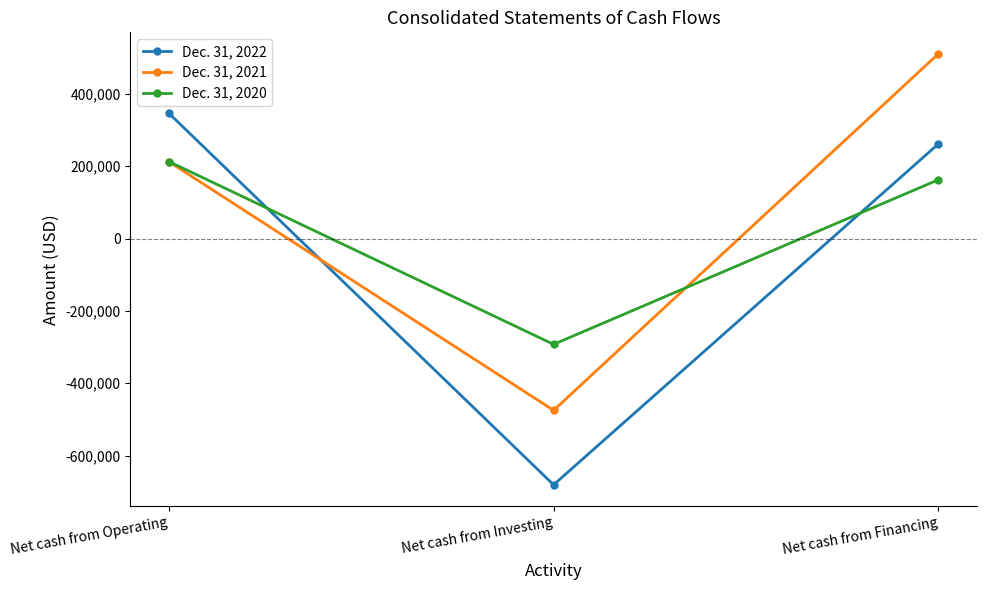

Reading right to left, transcribe all the data shown in this chart.

Dec. 31, 2022: Net cash from Financing=261255	Net cash from Investing=-680785	Net cash from Operating=346130
Dec. 31, 2021: Net cash from Financing=510328	Net cash from Investing=-475022	Net cash from Operating=212366
Dec. 31, 2020: Net cash from Financing=162385	Net cash from Investing=-292575	Net cash from Operating=212734